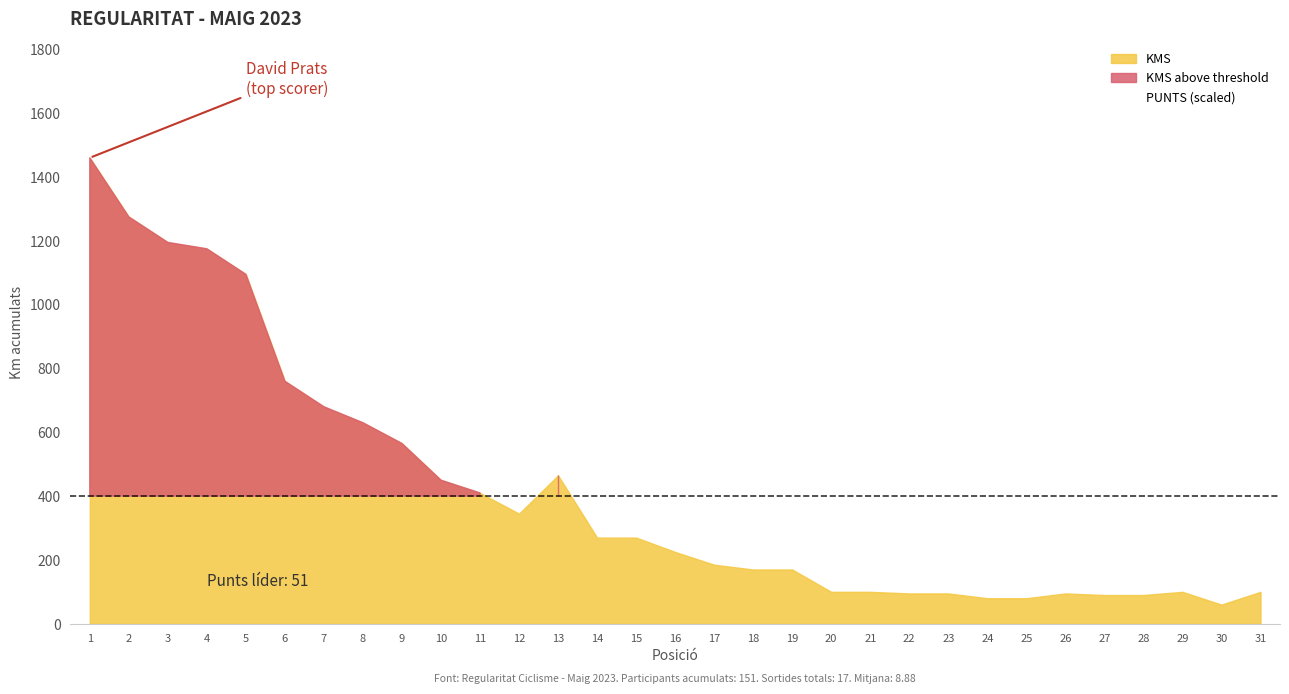

Which series changed the most between 2 and 22?

KMS